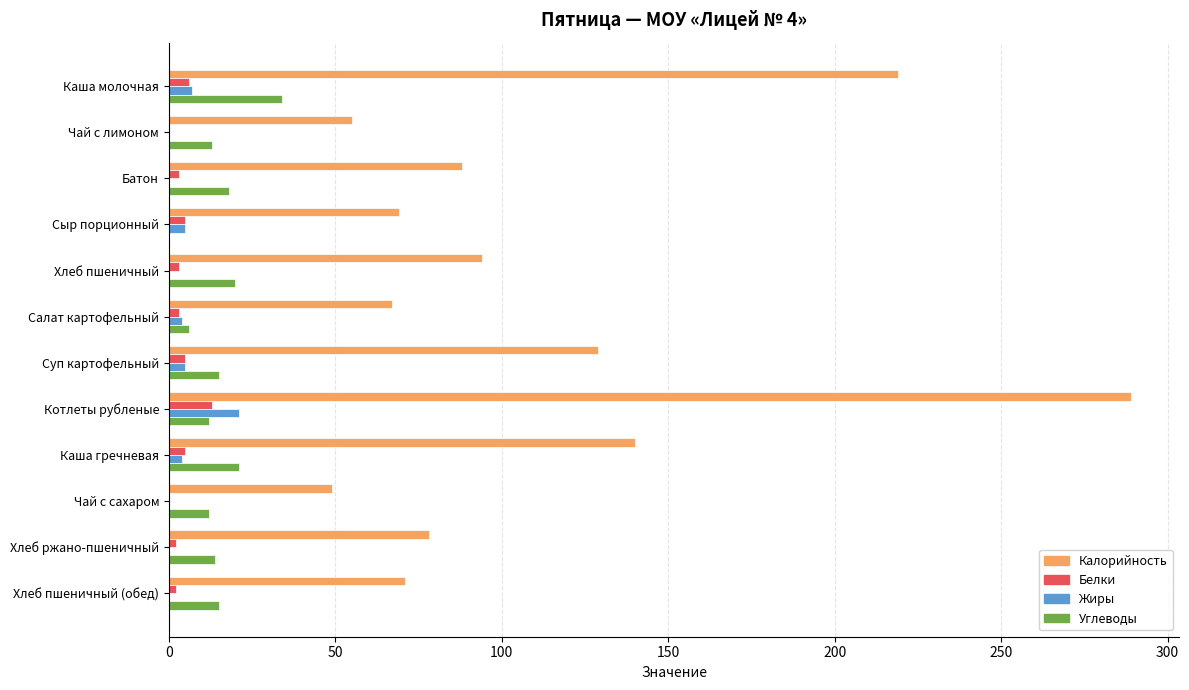

What is the average value of the Углеводы series?

15